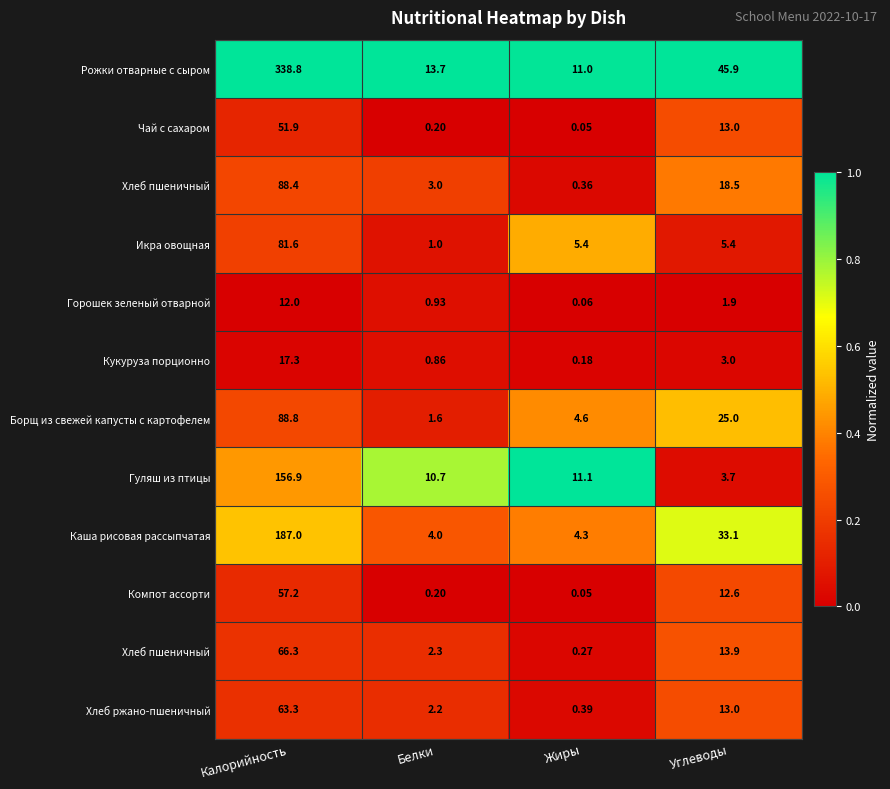

Which has a higher value, Калорийность or Жиры?

Калорийность